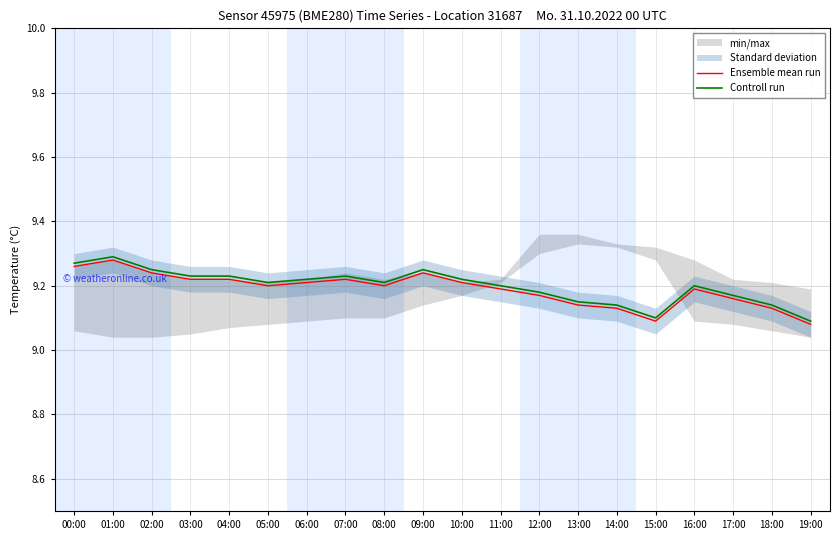

True or false: Controll run and Ensemble mean run cross at least once.

False